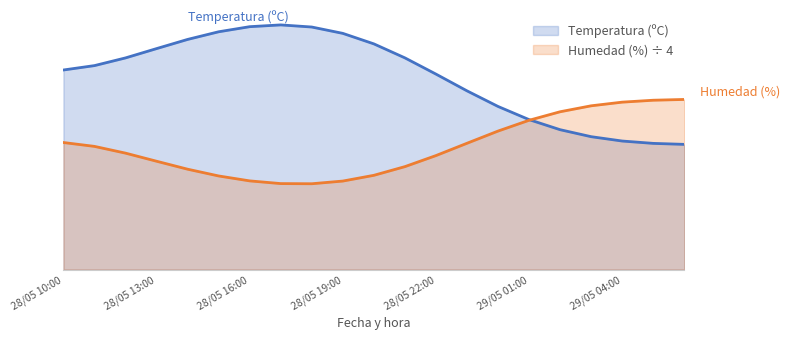

At which label does the data first exceed 13?

28/05 10:00